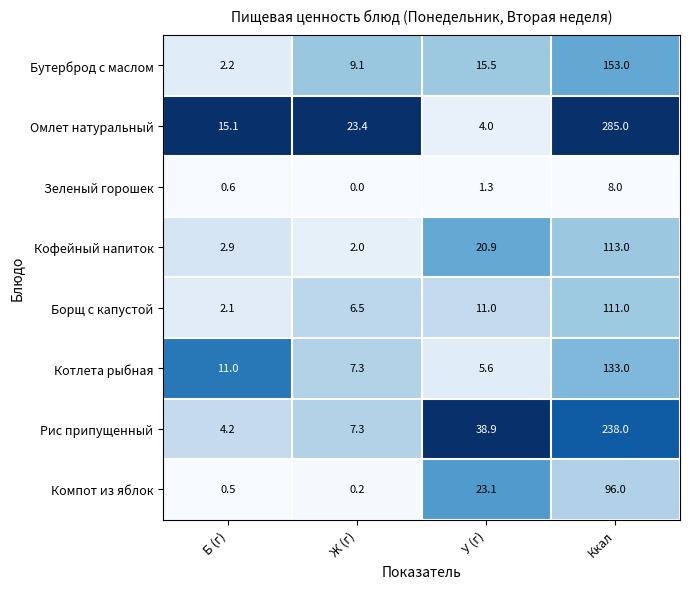

Where does the Зеленый горошек series first go above 1?

У (г)